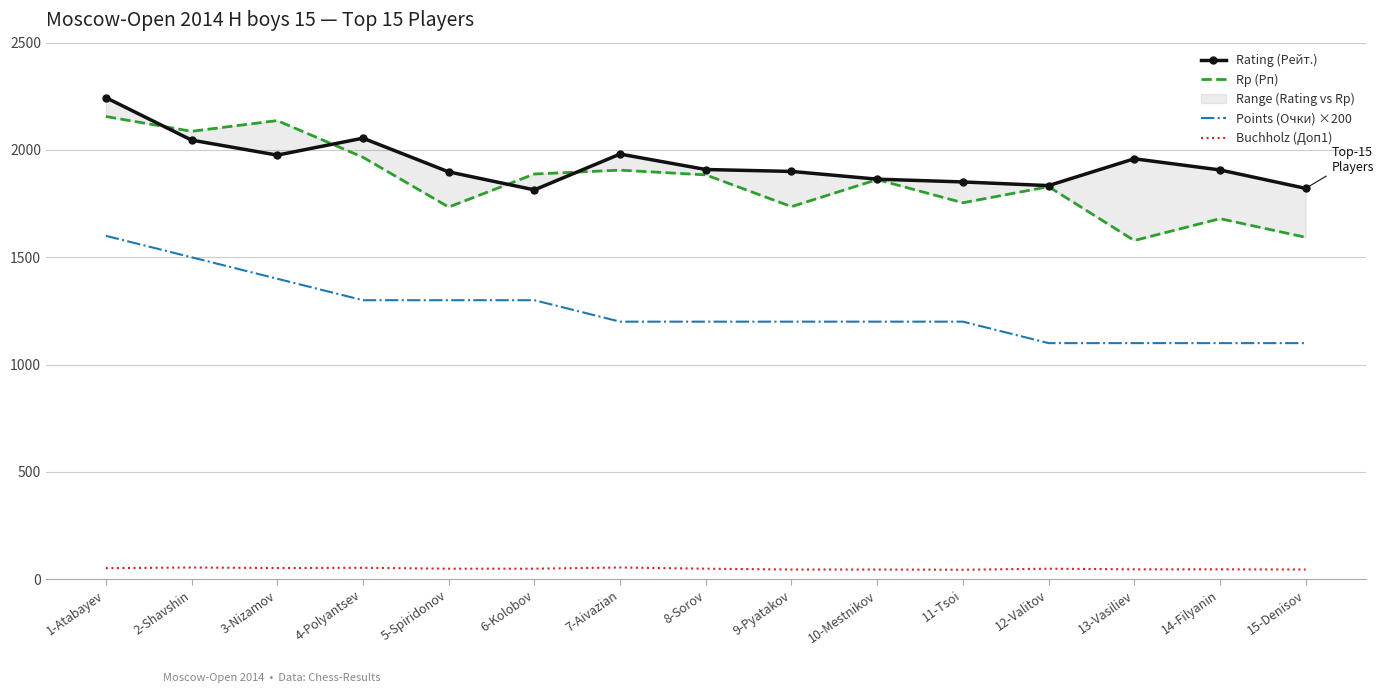

What is the difference between the maximum and second lowest values in the Rp (Рп) series?

563.0